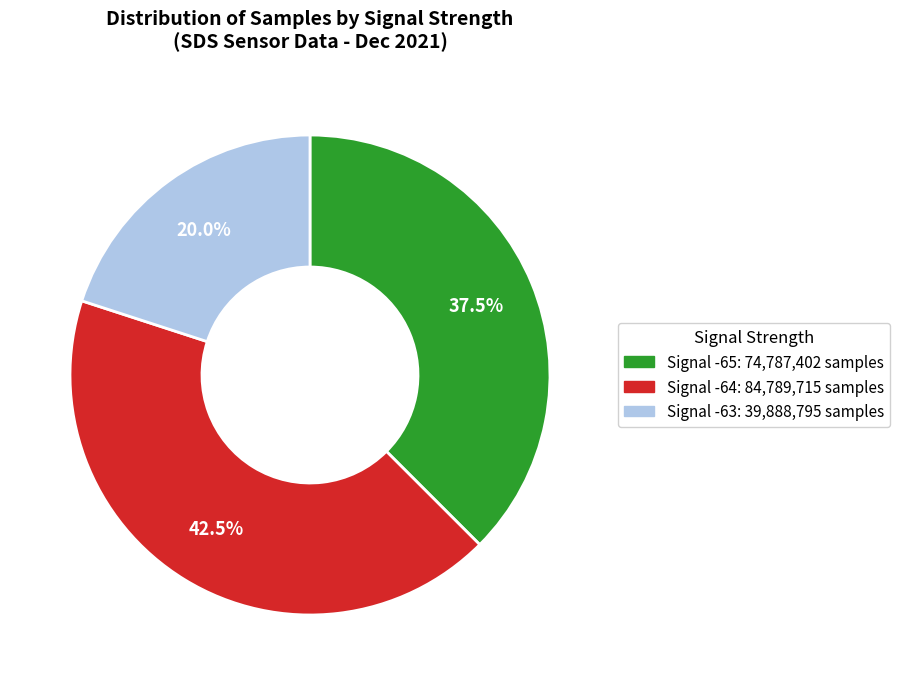

Does any single category account for the majority?

No